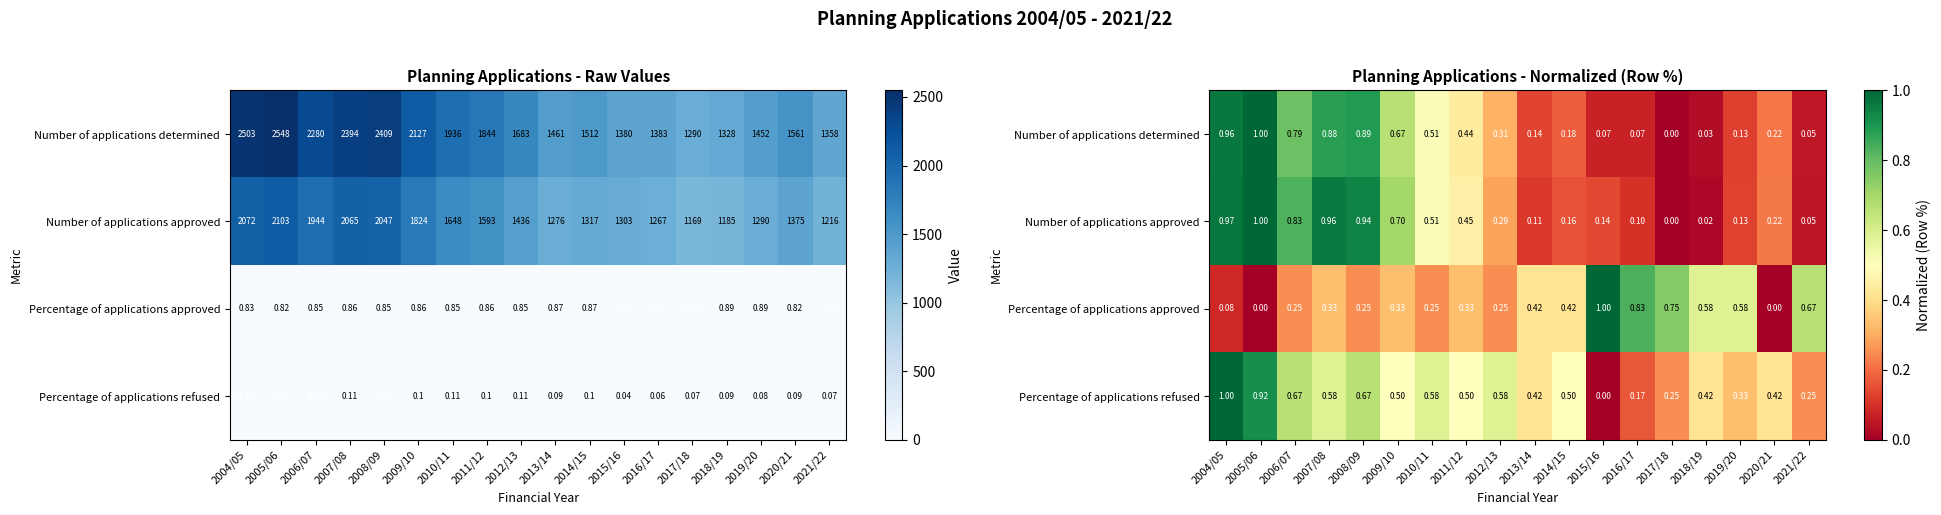

True or false: Percentage of applications refused has a value of 0.3 at 2019/20.

True